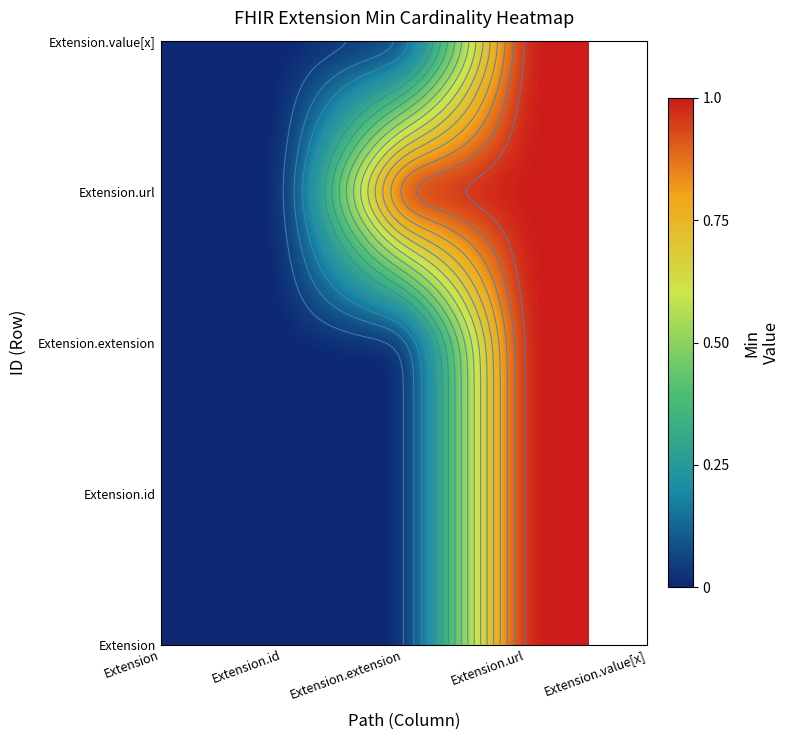

What is the difference between the Extension.value[x] values at Extension.extension and Extension.url?

1